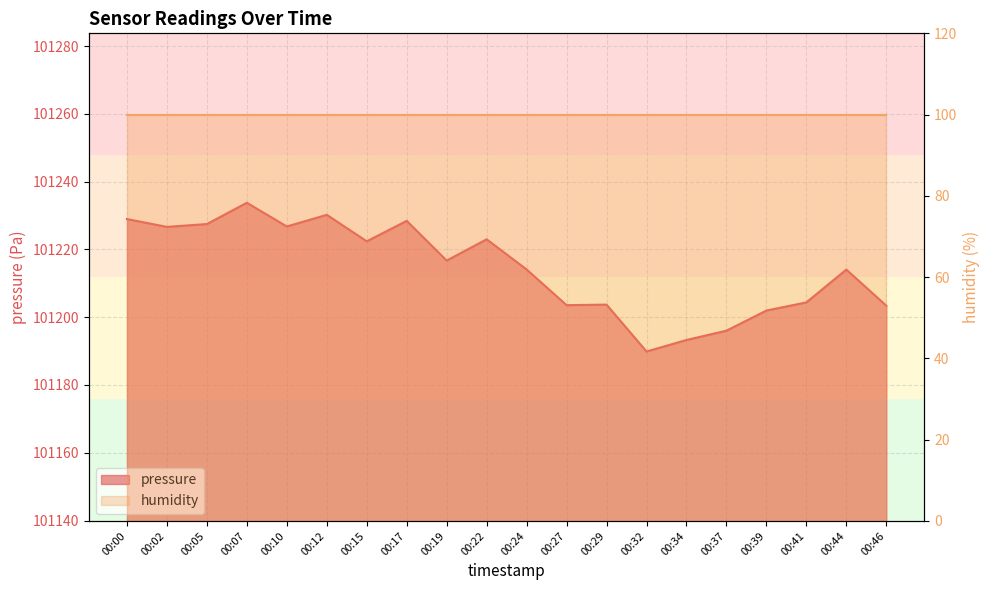

What value does the data have at 00:44?

101214.1